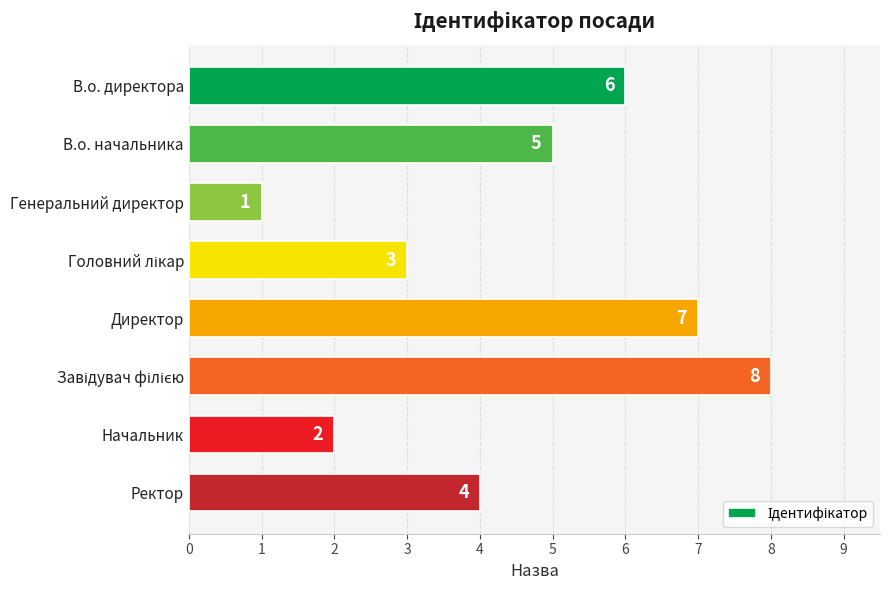

What is the sum of all values?

36